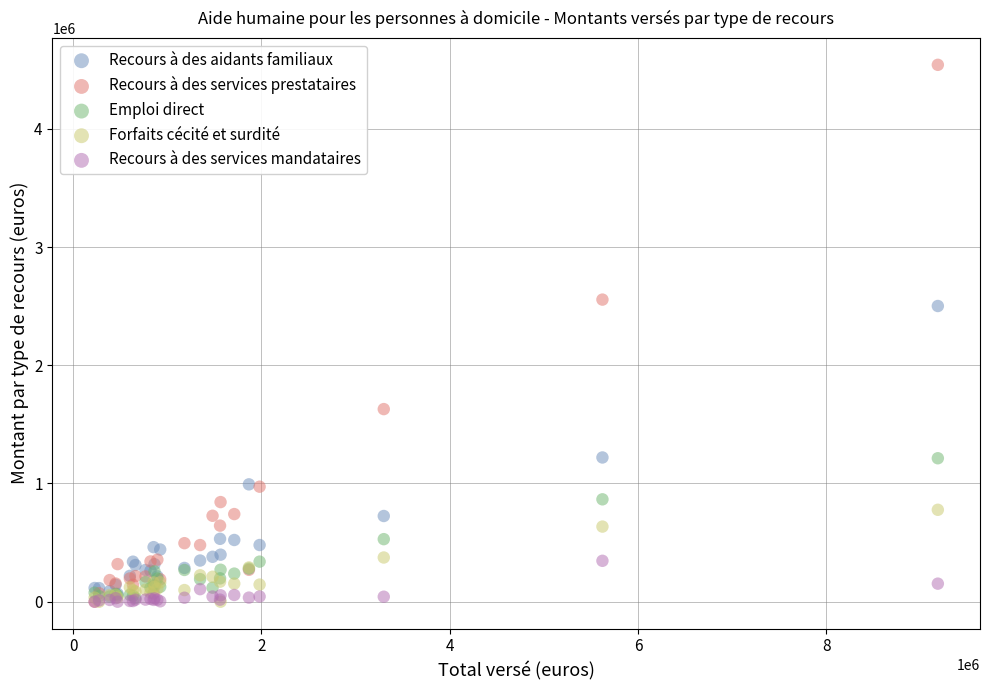

In the Recours à des services prestataires series, what Y value is closest to 2270628?

2555357